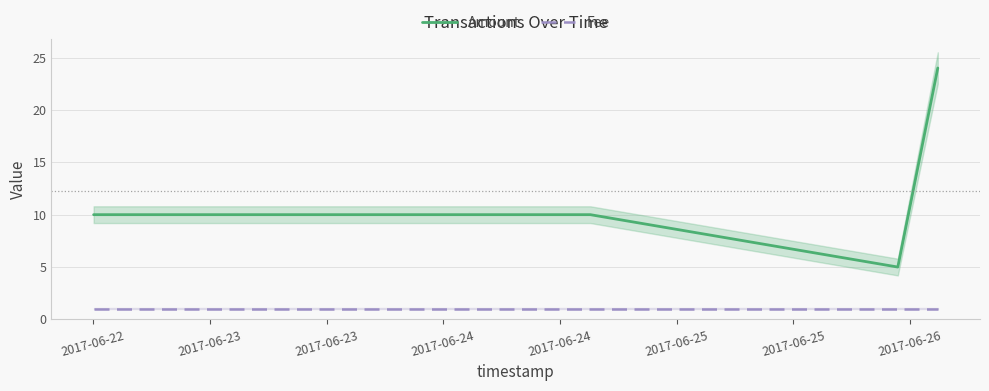

True or false: Amount and Fee cross at least once.

False